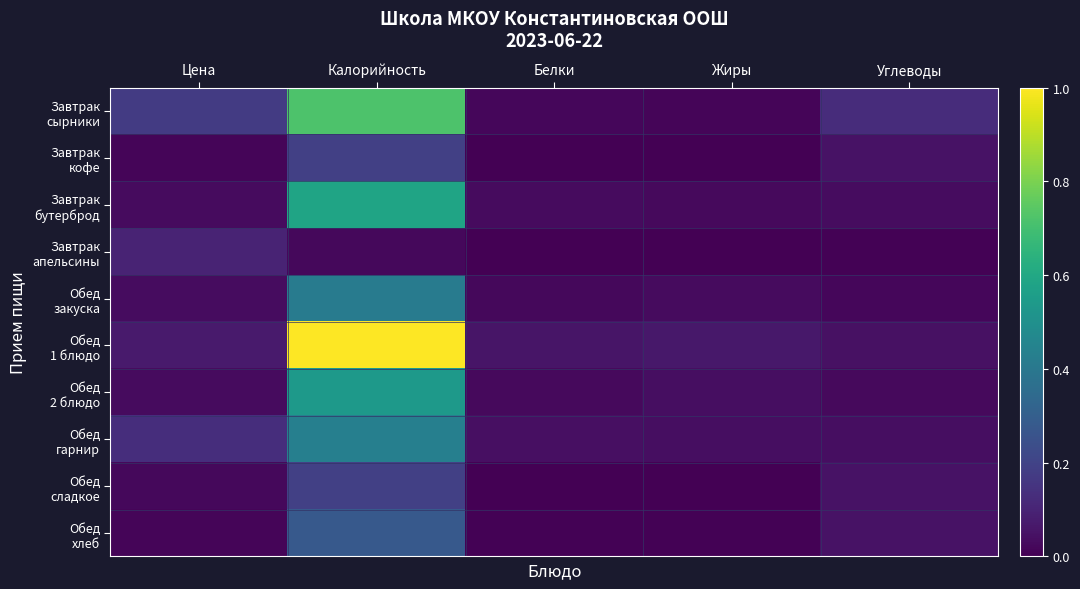

At which category is the sum across all series the highest?

Калорийность